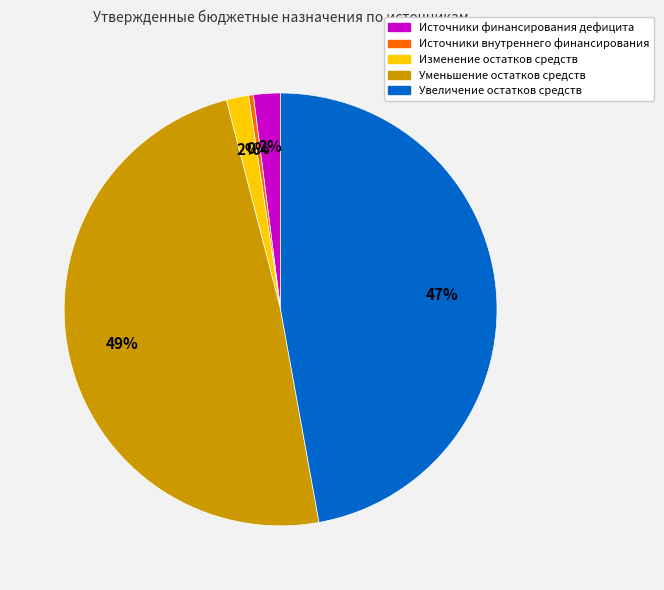

True or false: Уменьшение остатков средств accounts for 55% of the total.

False